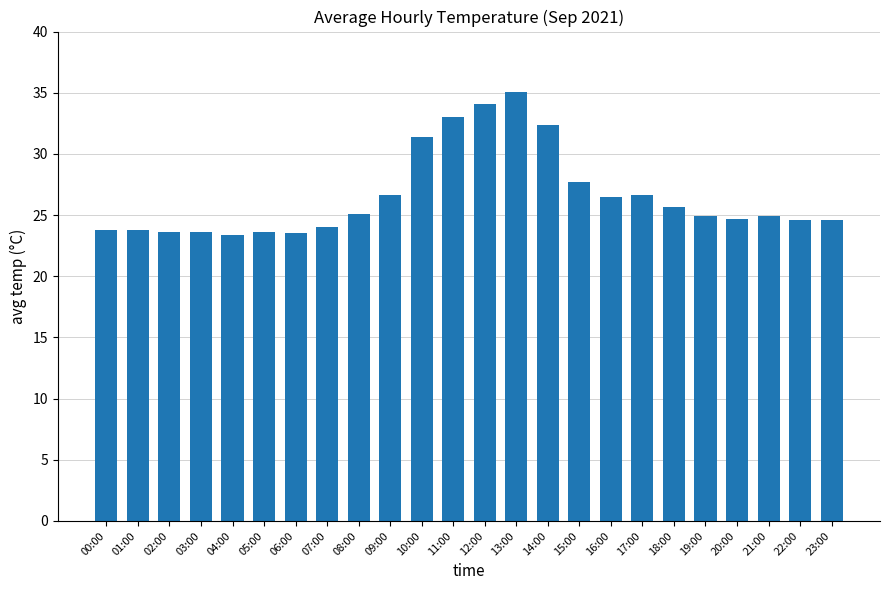

What position from the left is 02:00?

3